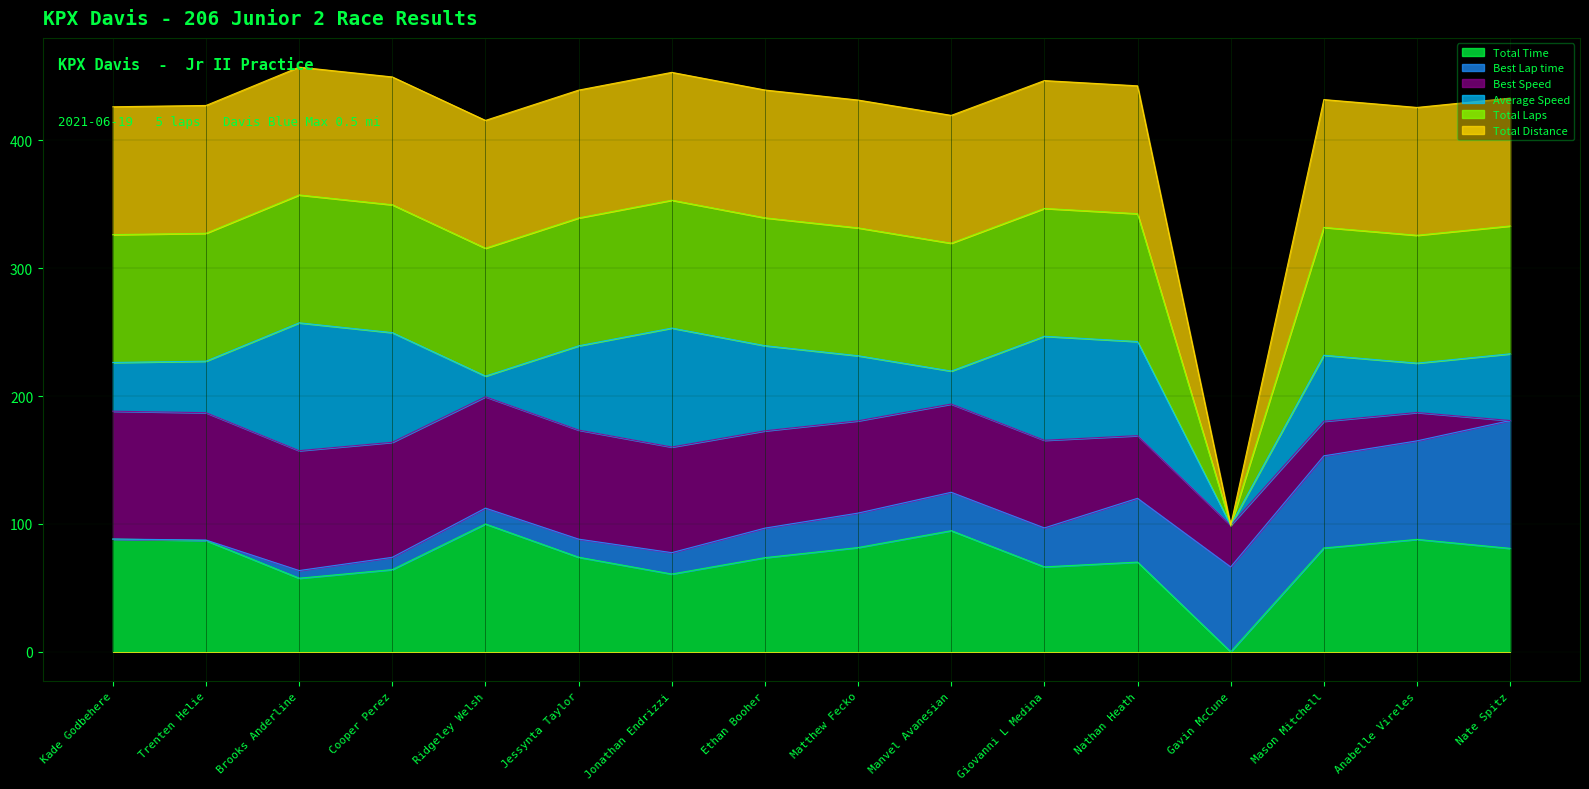

Which category has the highest value across all series?

Brooks Anderline